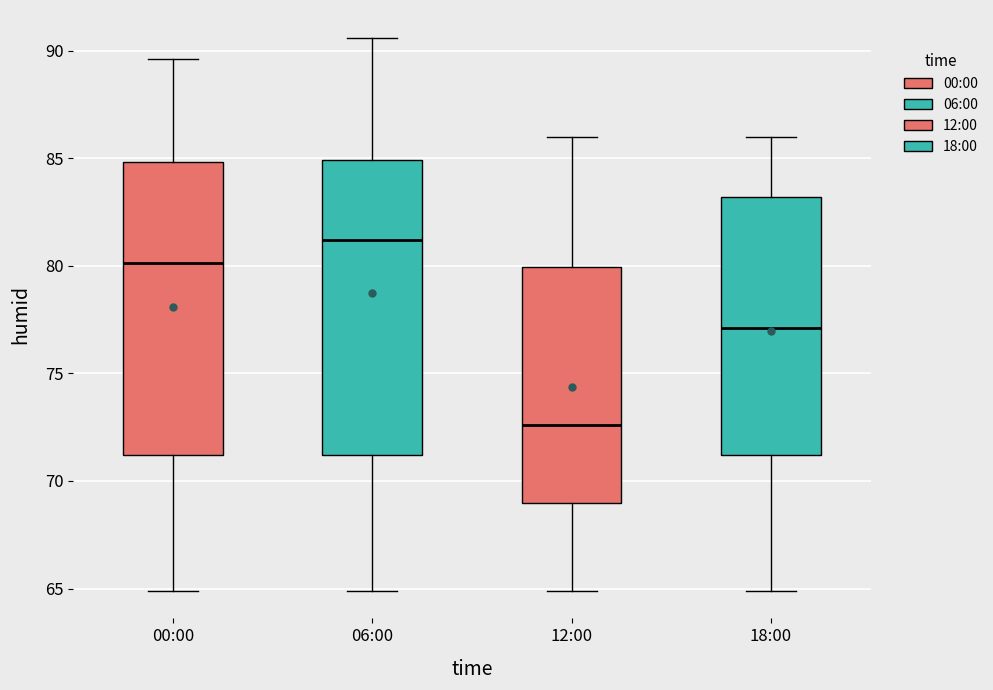

Reading left to right, read every box against the y-axis: the position of its median line, the range the box covers, and the ends of its whiskers. The values are not printed on the chart, so give them approximately, as read against the axis.

00:00: median 80.0, box 71.0 to 85.0, whiskers 65.0 to 89.5
06:00: median 81.0, box 71.0 to 85.0, whiskers 65.0 to 90.5
12:00: median 72.5, box 69.0 to 80.0, whiskers 65.0 to 86.0
18:00: median 77.0, box 71.0 to 83.0, whiskers 65.0 to 86.0